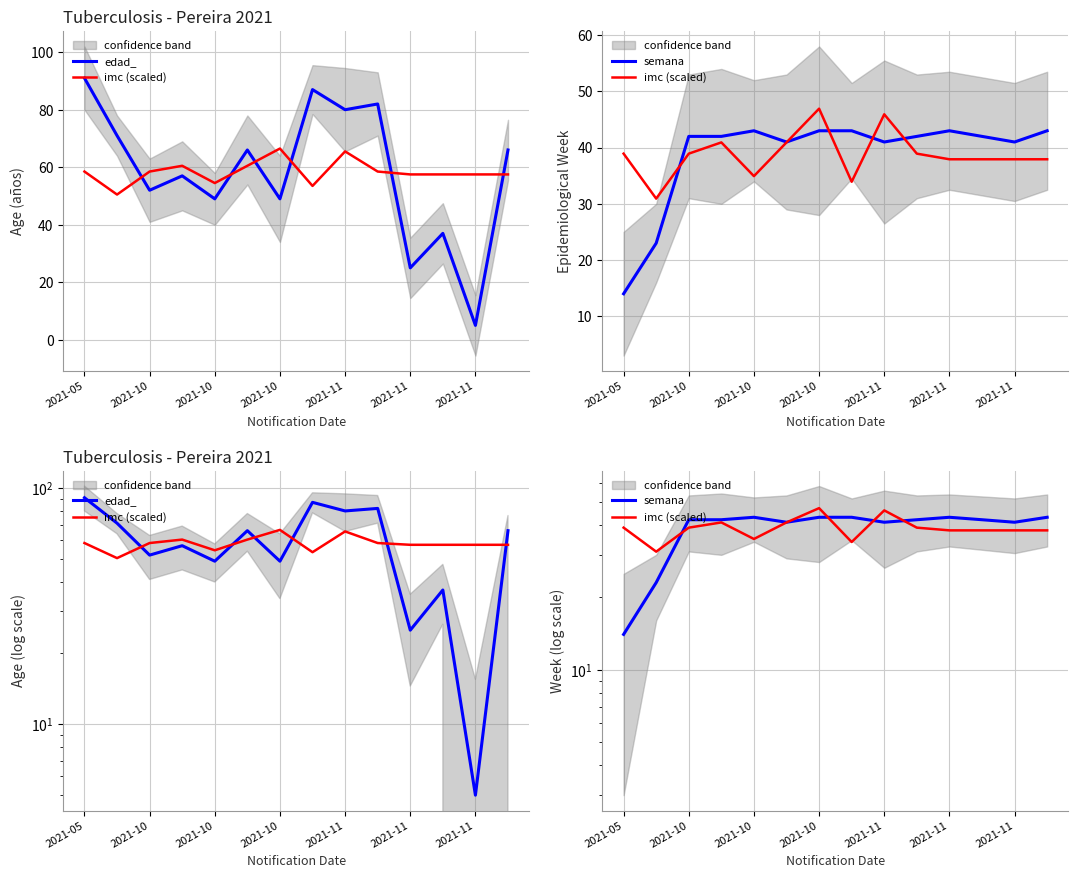

After their last crossing, which series has the higher values: edad_ or imc (scaled)?

edad_